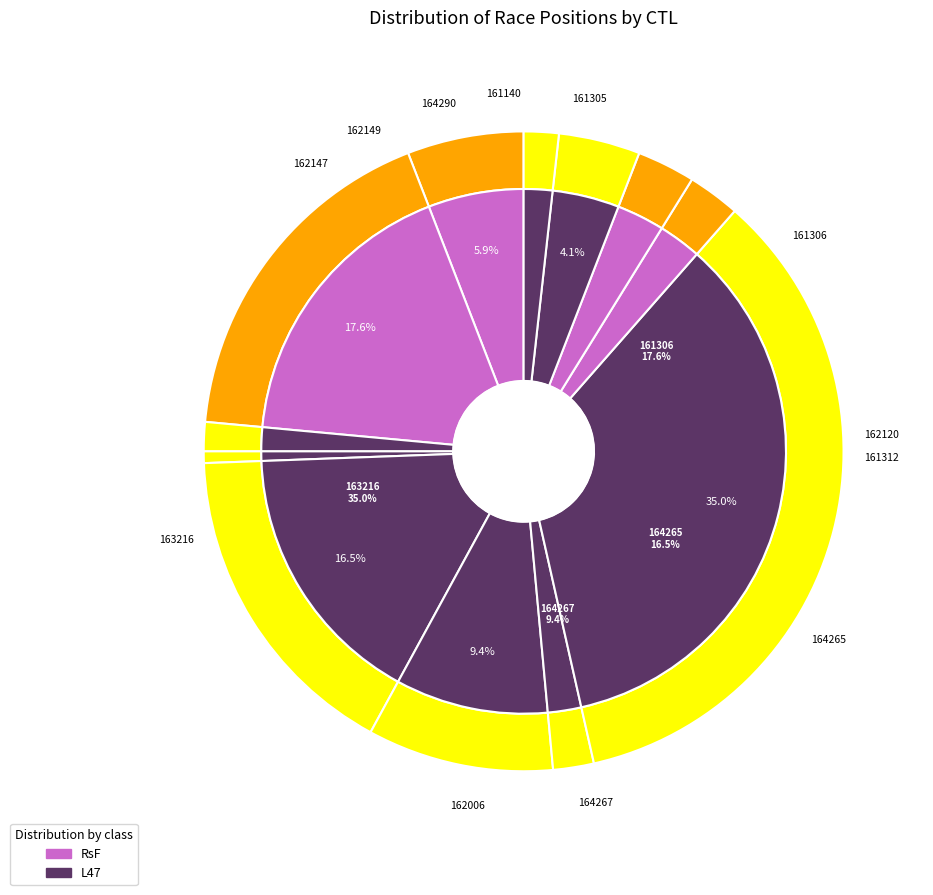

How many segments does this pie chart have?

12